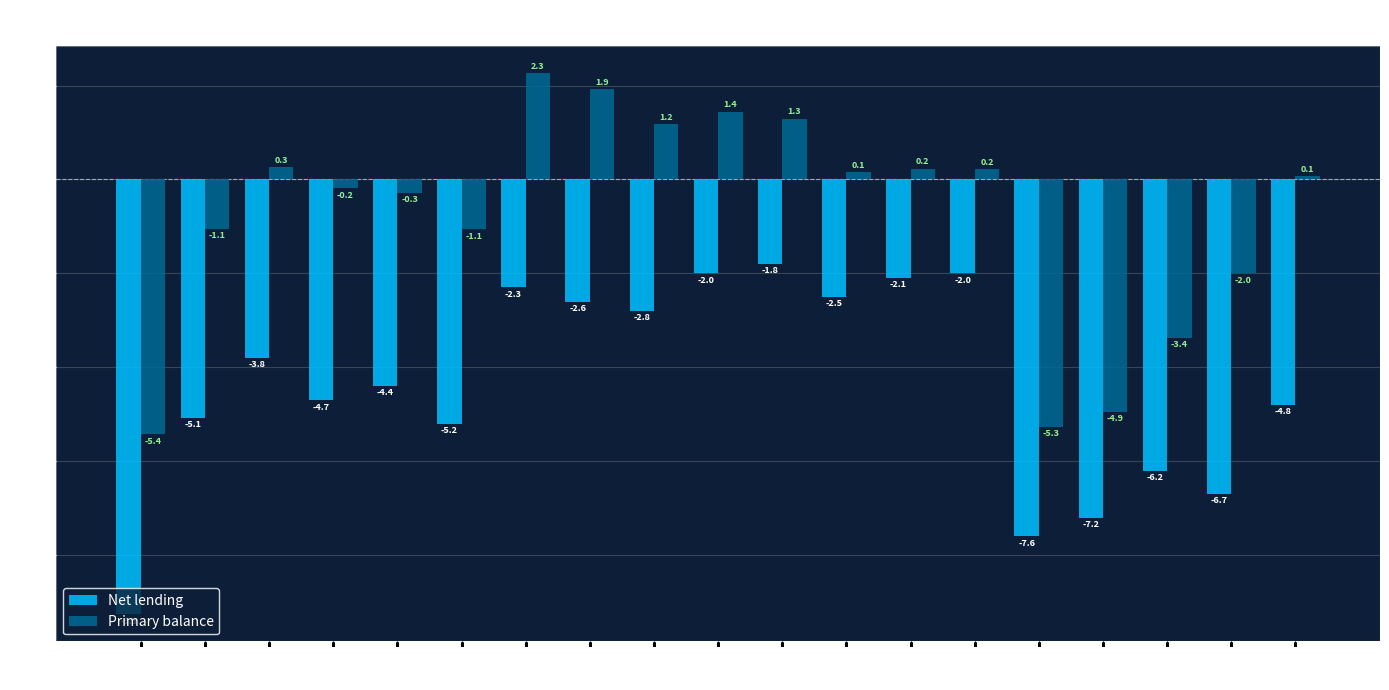

Rank the series at 2016 from lowest to highest value.

Net lending, Primary balance